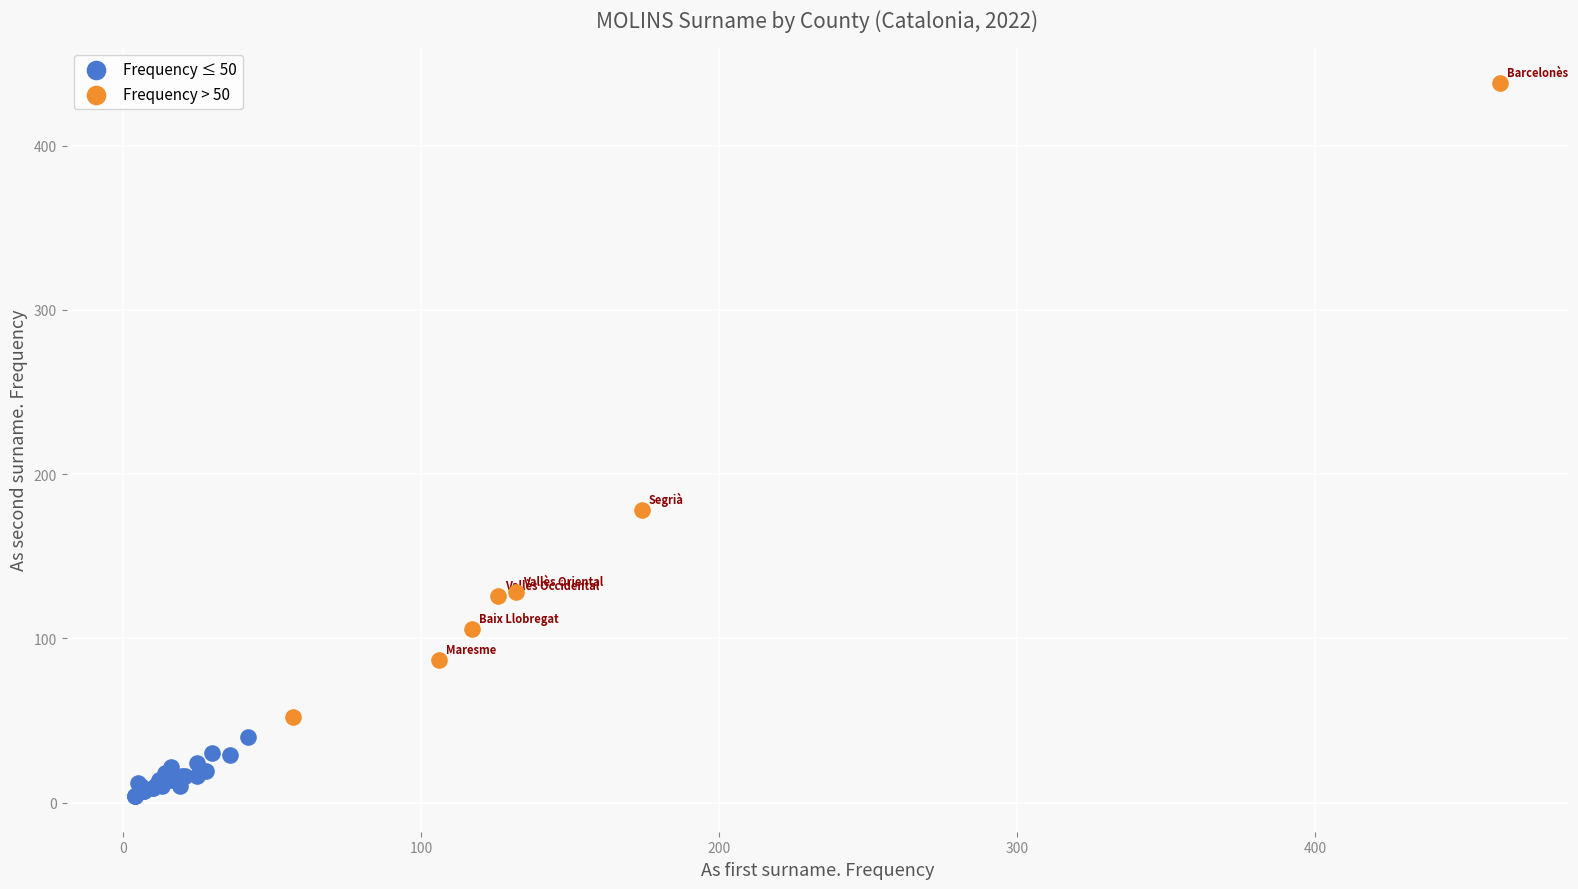

Which series reaches the minimum Y coordinate?

Frequency ≤ 50